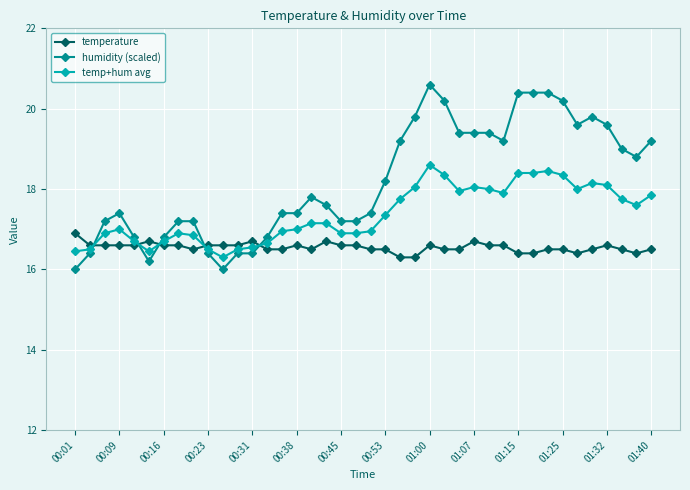

Which series has the largest total across all categories?

humidity (scaled)